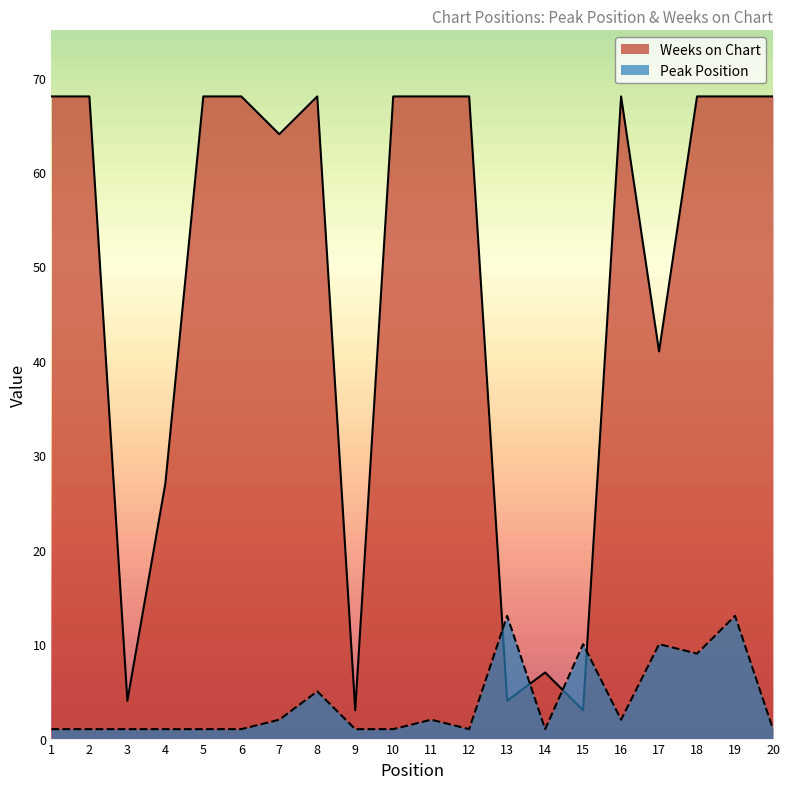

The Peak Position series shows 3 at 11. True or false?

False